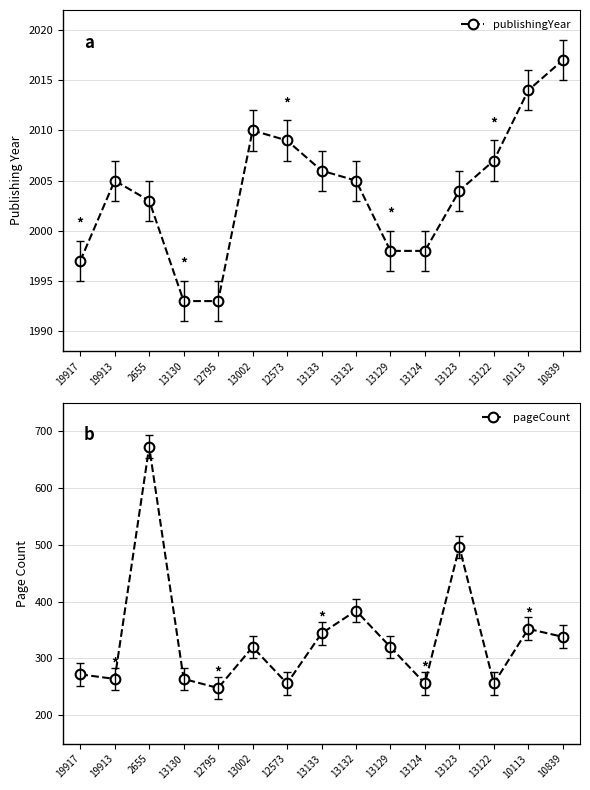

What is the difference between the pageCount values at 10113 and 19913?

88